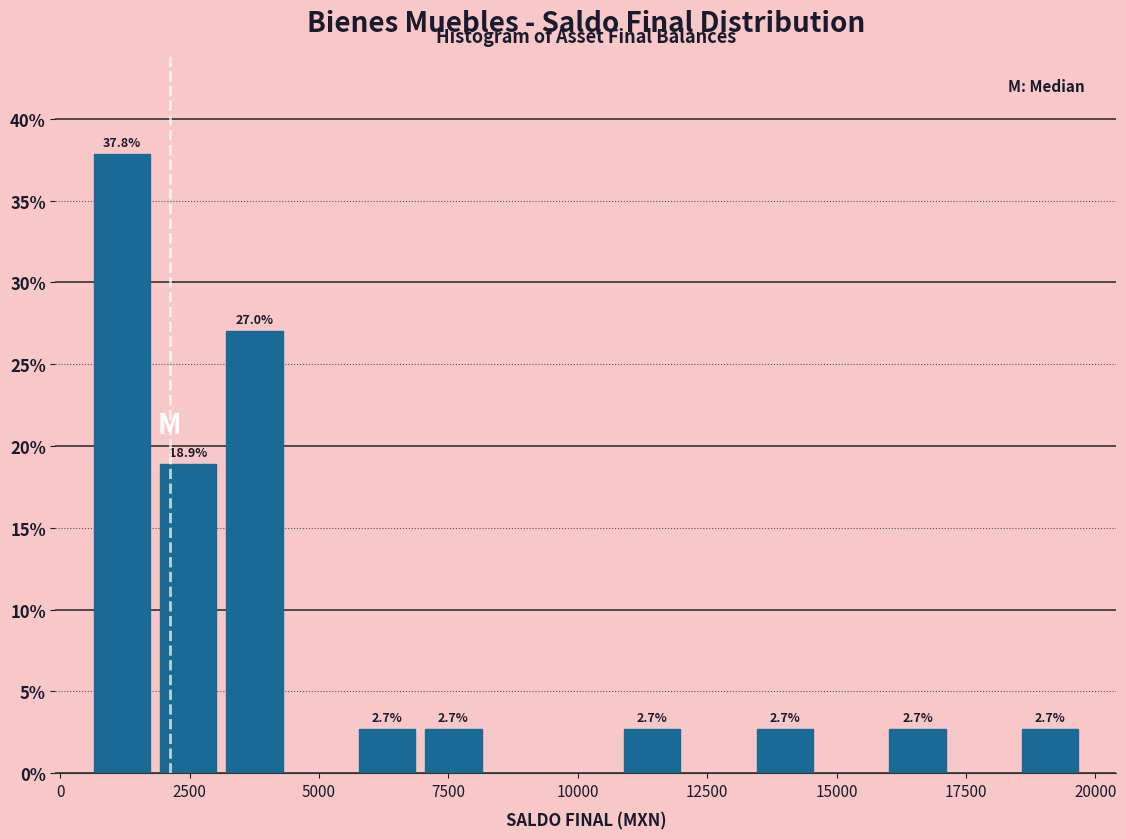

Read against the x-axis, roughly where is the centre of the tallest bar?

1000